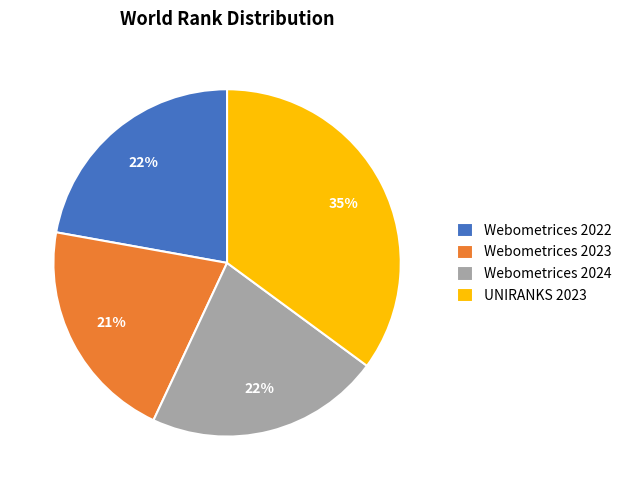

To the nearest percent, what is the difference between the largest and smallest slice percentages?

14%